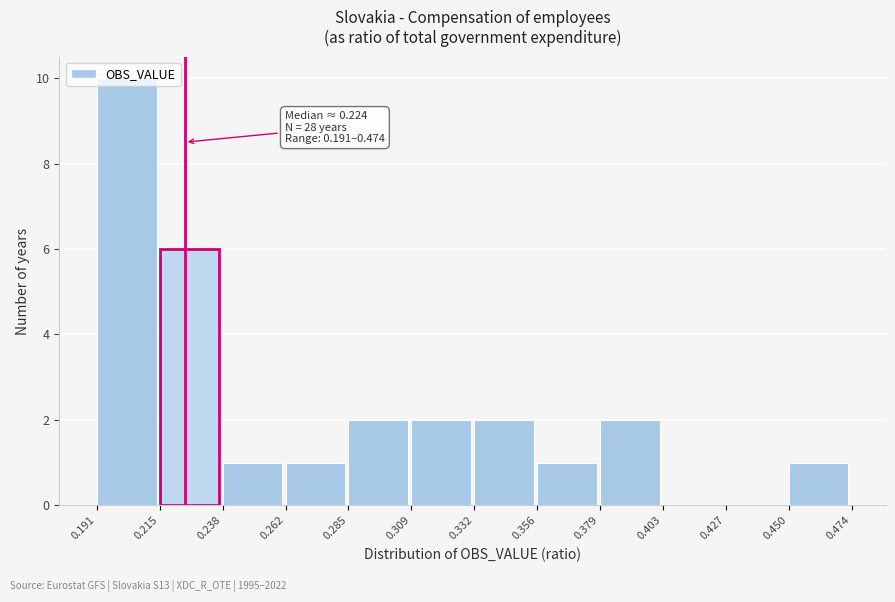

Over which range of the x-axis is the bar tallest?

0.191 to 0.215